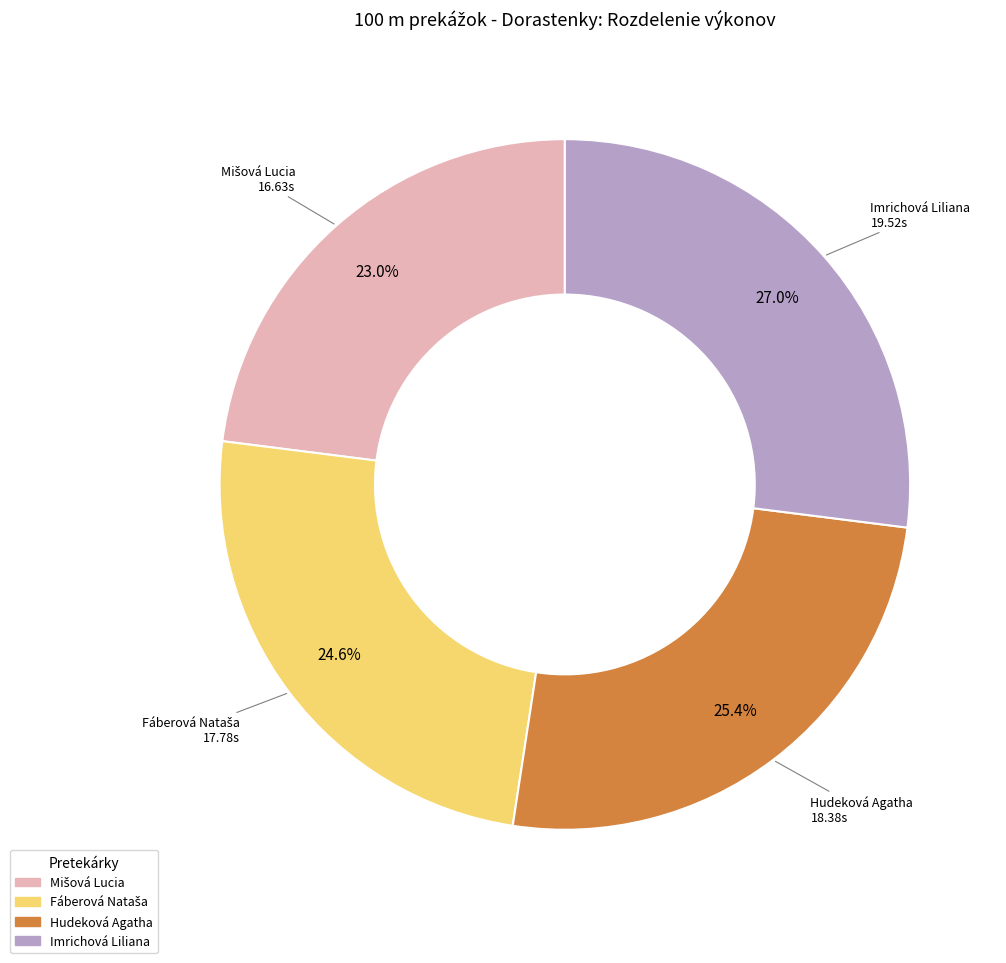

What percentage is NOT represented by Hudeková Agatha?

74.6%